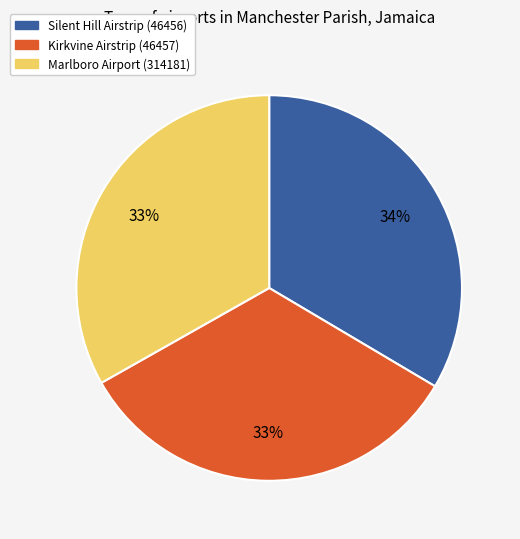

Is there any slice that represents more than half of the pie?

No